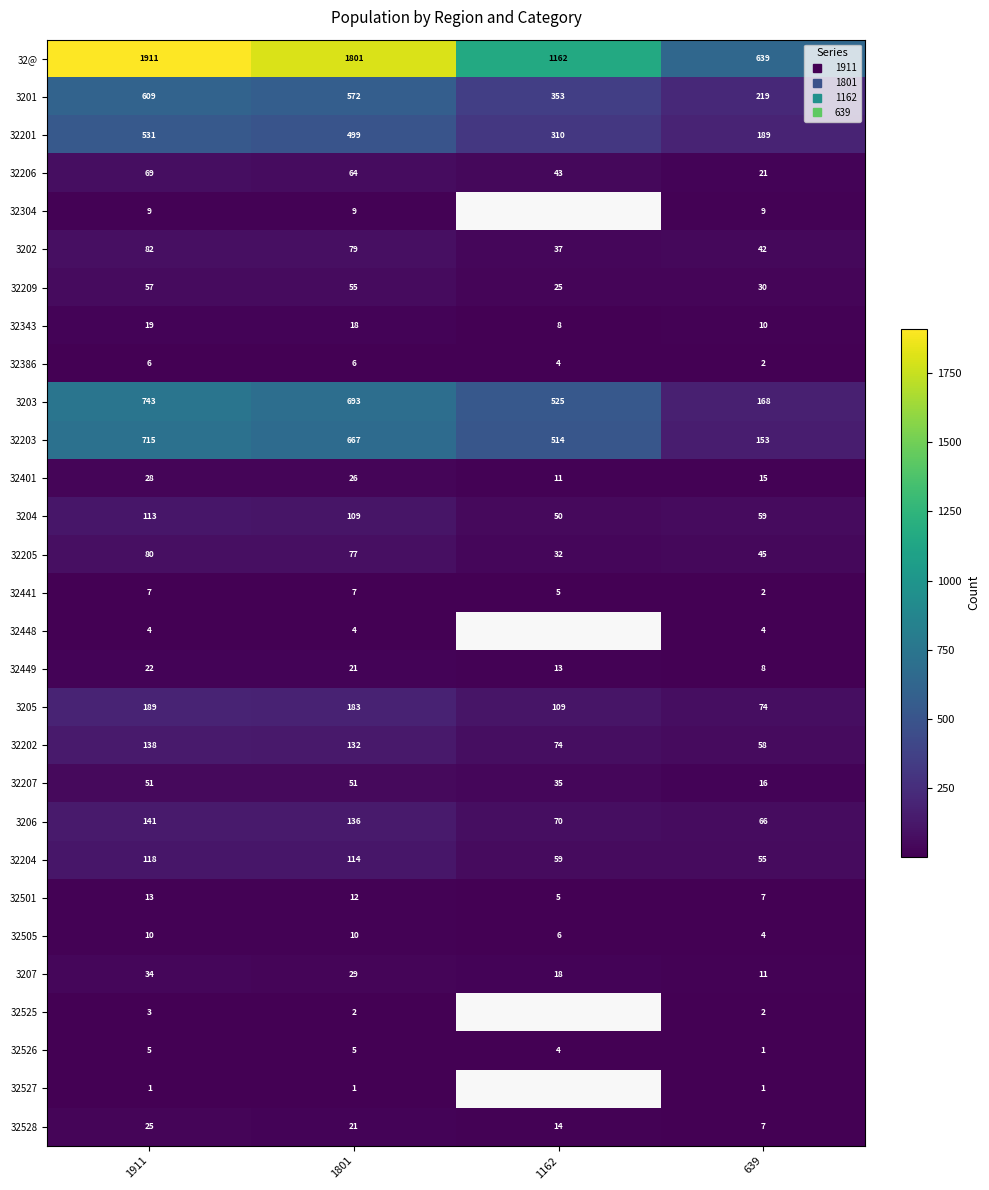

The 32528 series shows 29.0 at 1801. True or false?

False